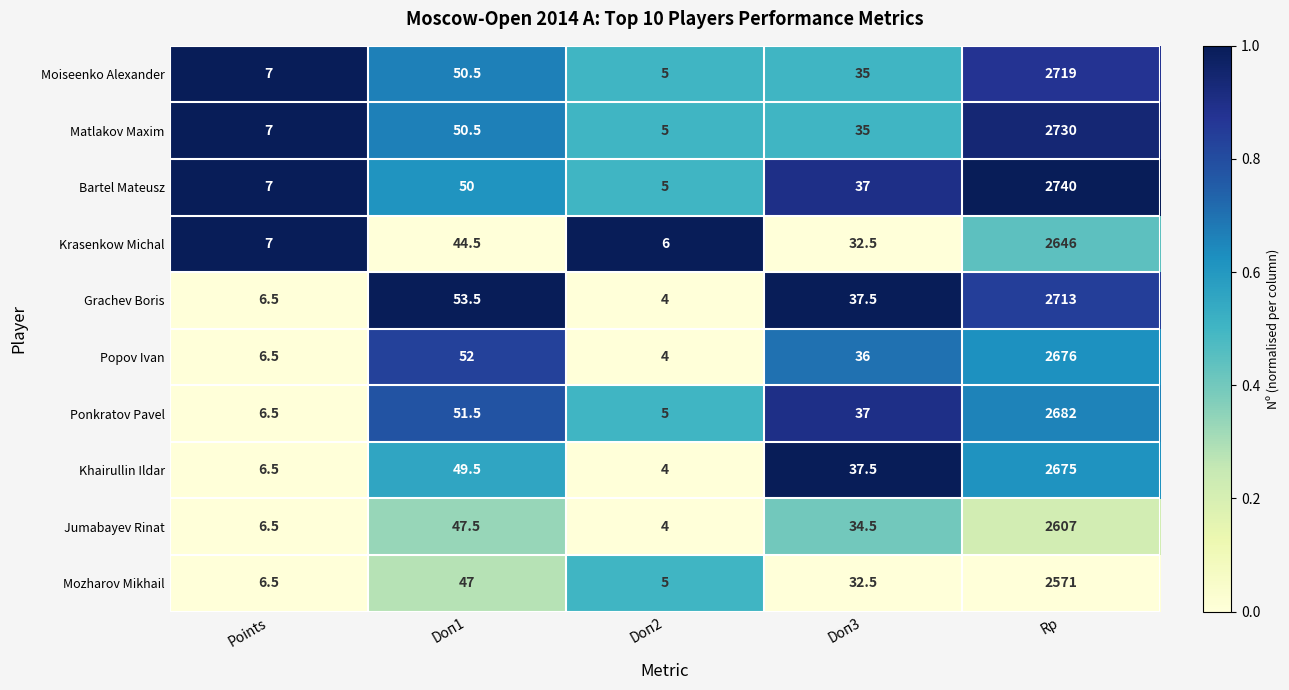

What value does the Ponkratov Pavel series have at Rp?

2682.0